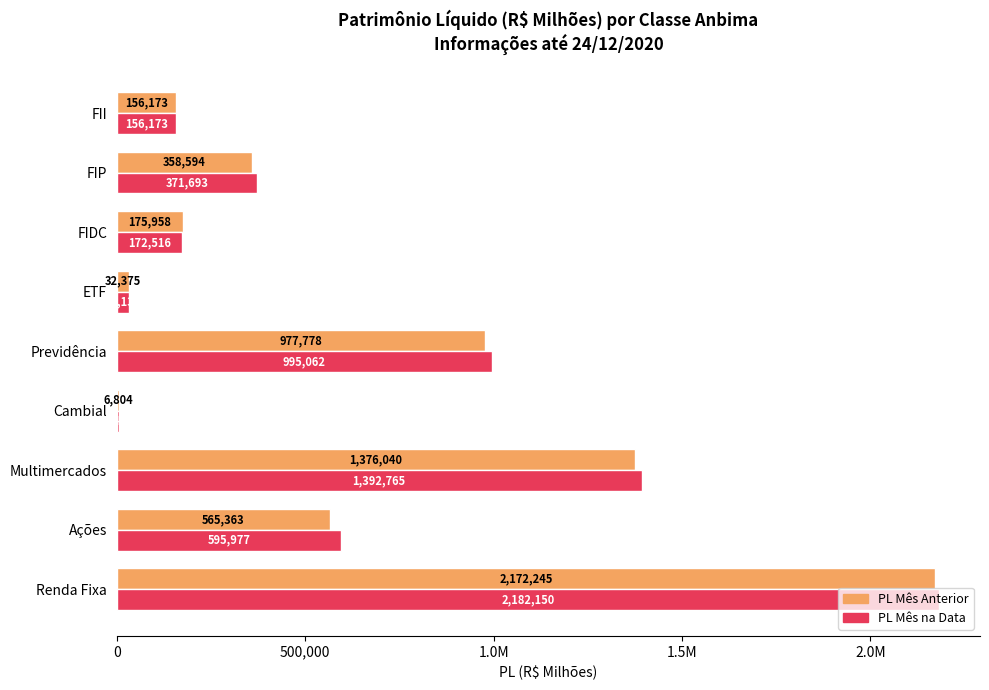

At how many categories does at least one series exceed 747549?

3